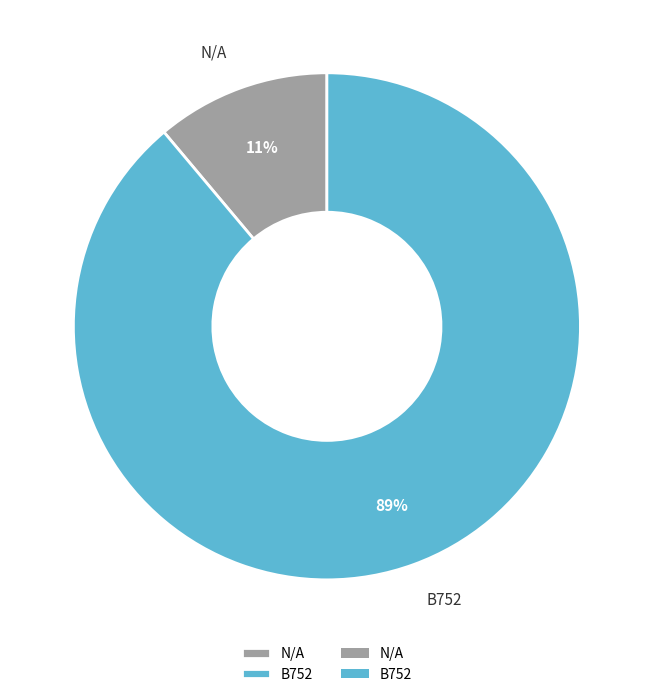

What is the majority slice?

B752